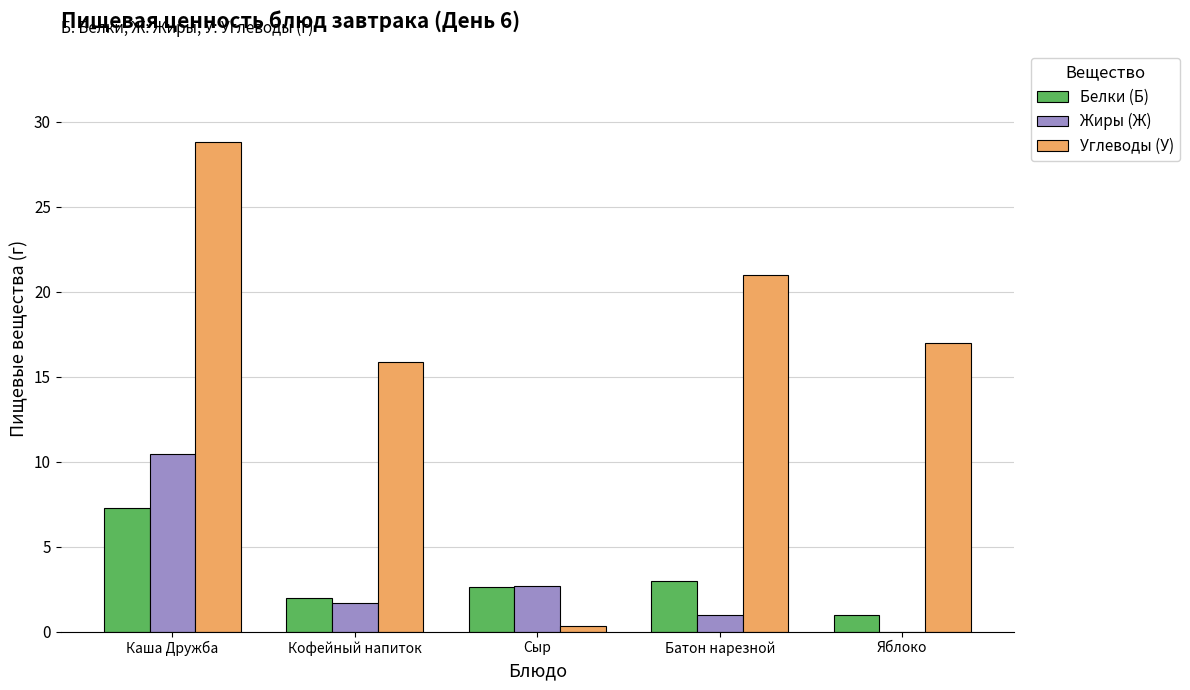

What is the total value across all series at Сыр?

5.6